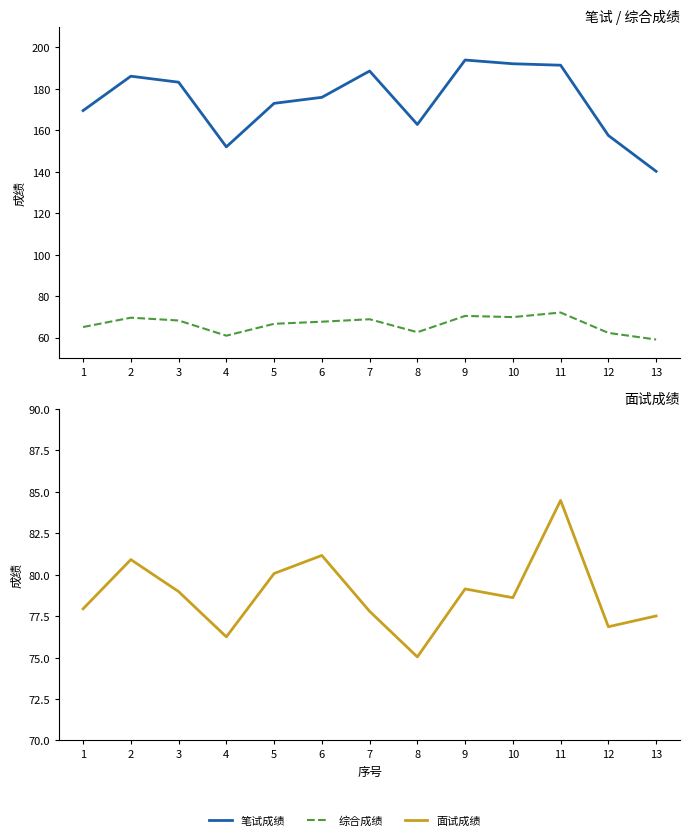

Is the value of 综合成绩 at 11 greater than the value of 笔试成绩 at 8?

No